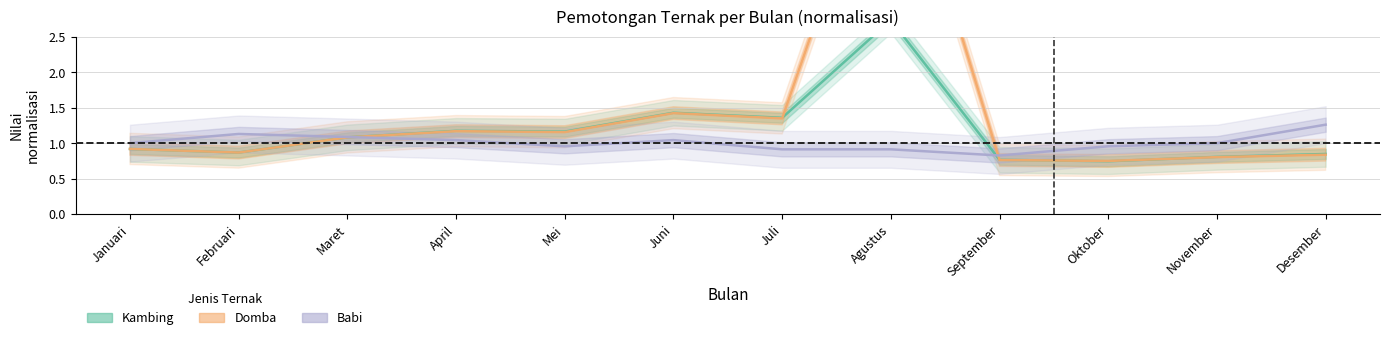

Is the value of Babi at April greater than the value of Kambing at Mei?

No